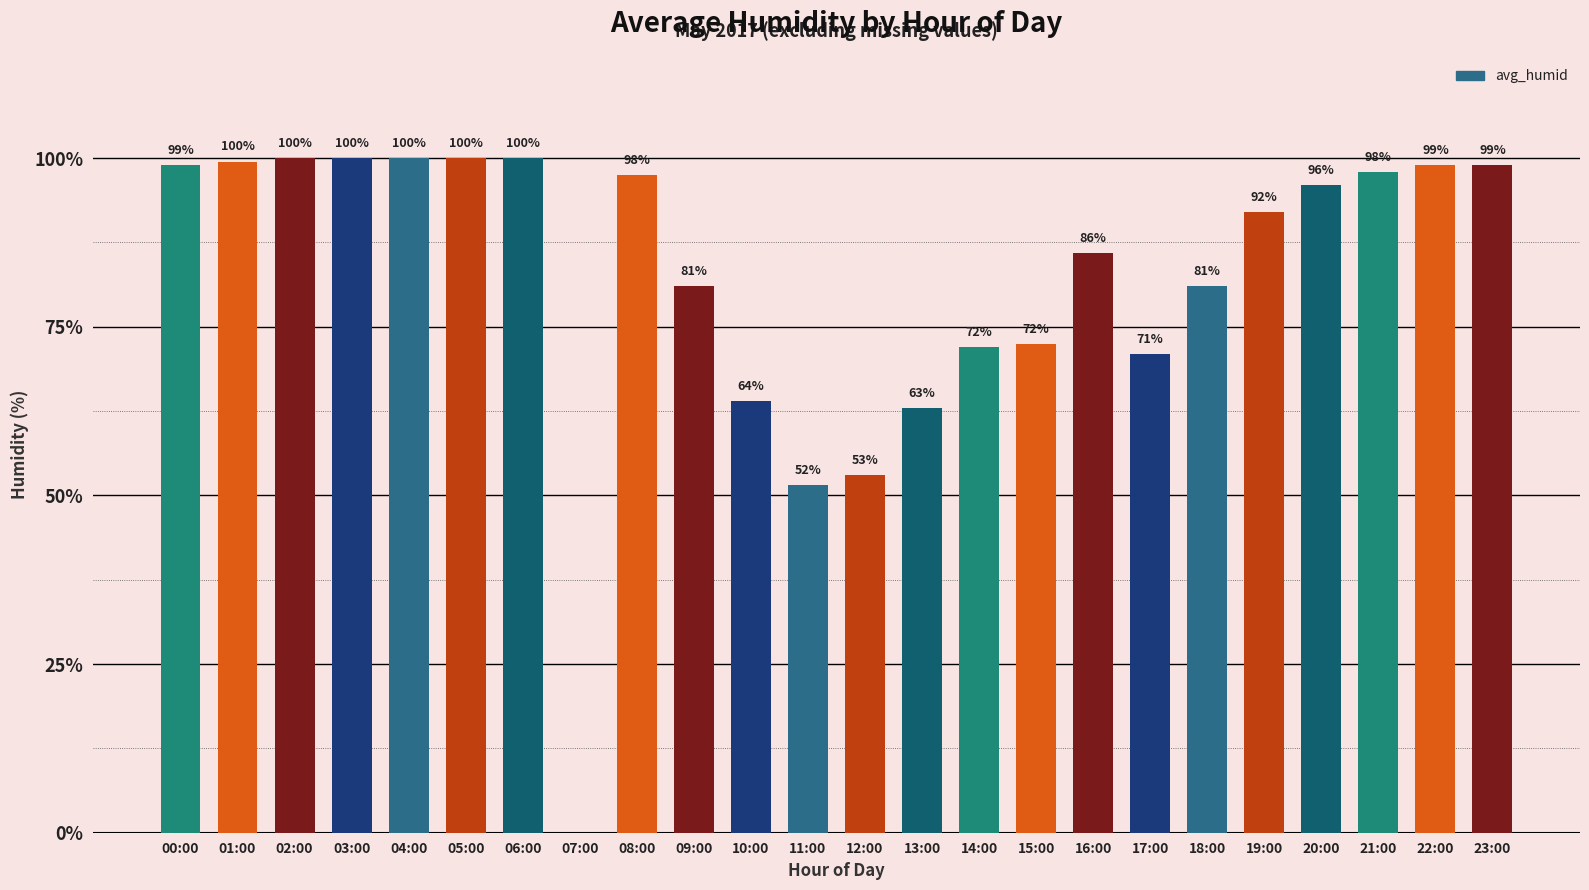

What is the maximum value shown in the chart?

100.0